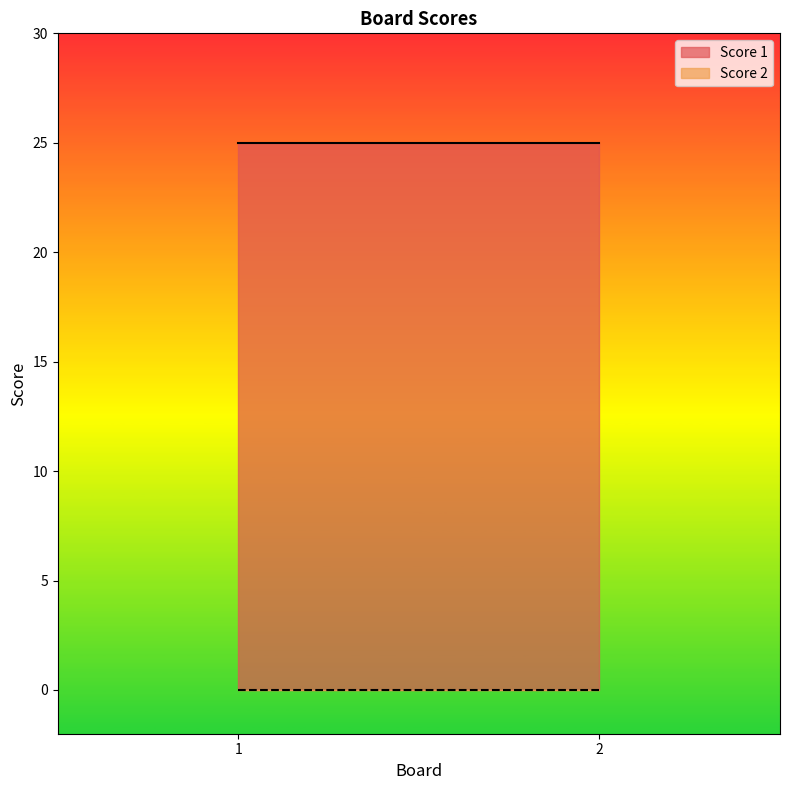

What is the value of the Score 1 point at the 2nd from the left?

25